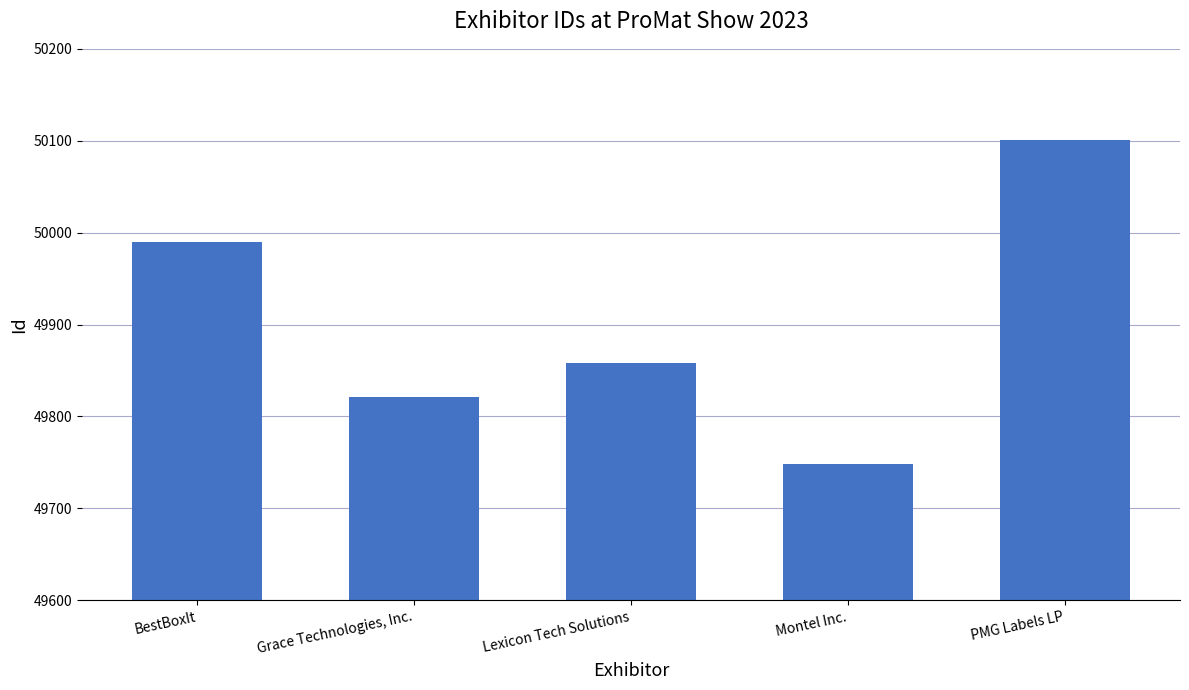

True or false: the data shows 49748 at Montel Inc..

True